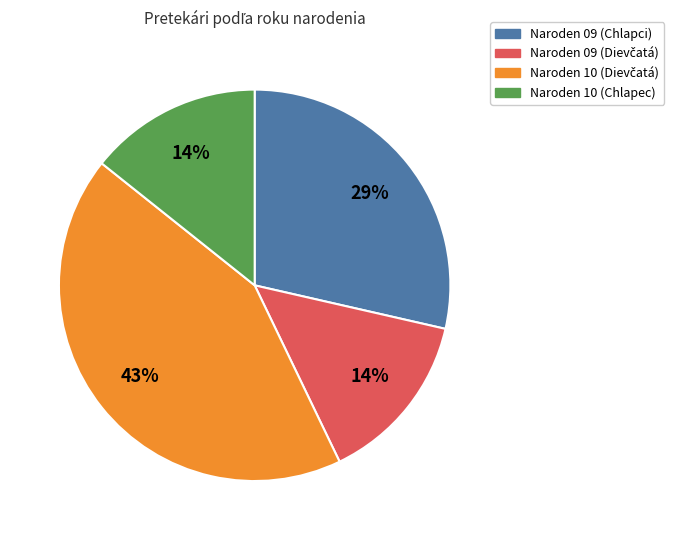

How many slices are in this pie chart?

4